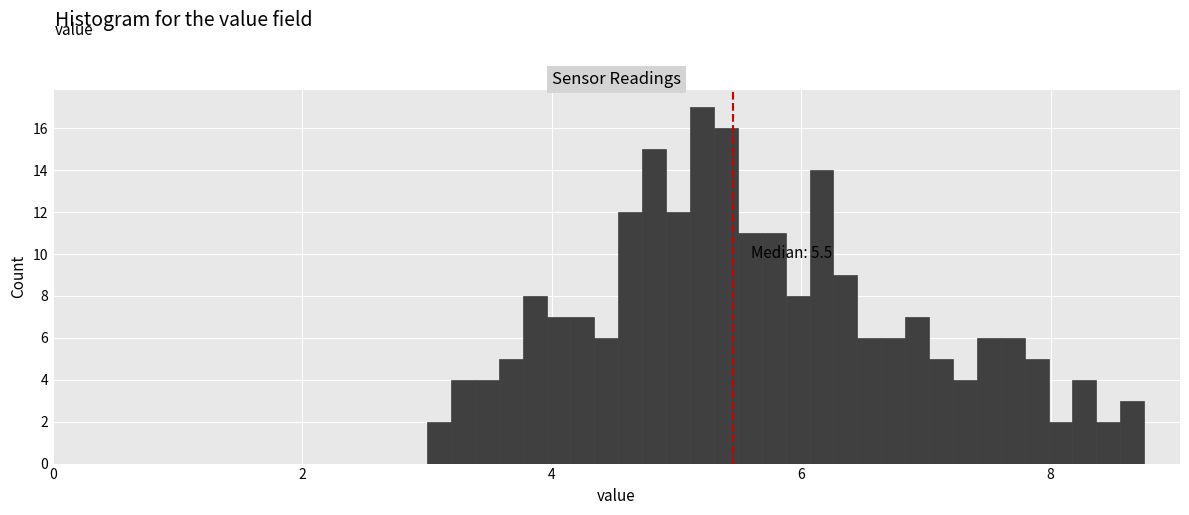

Read against the x-axis, roughly where is the centre of the tallest bar?

5.2